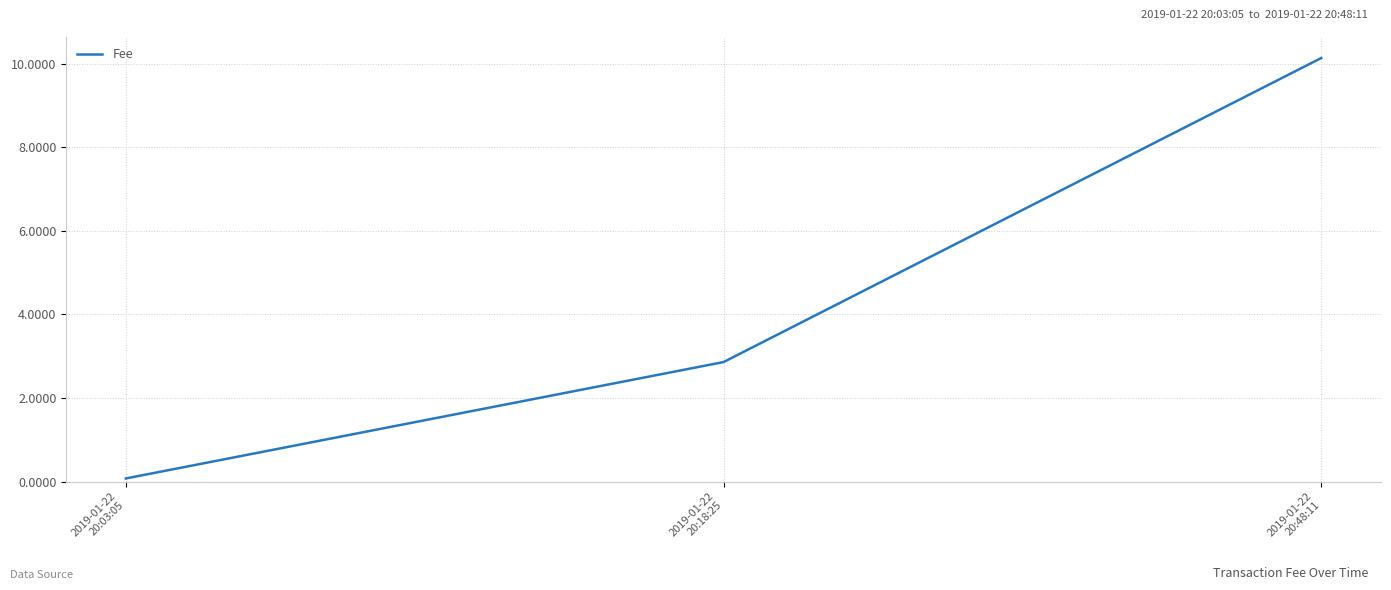

Reading left to right, transcribe all the data shown in this chart.

0.1	2.9	10.1